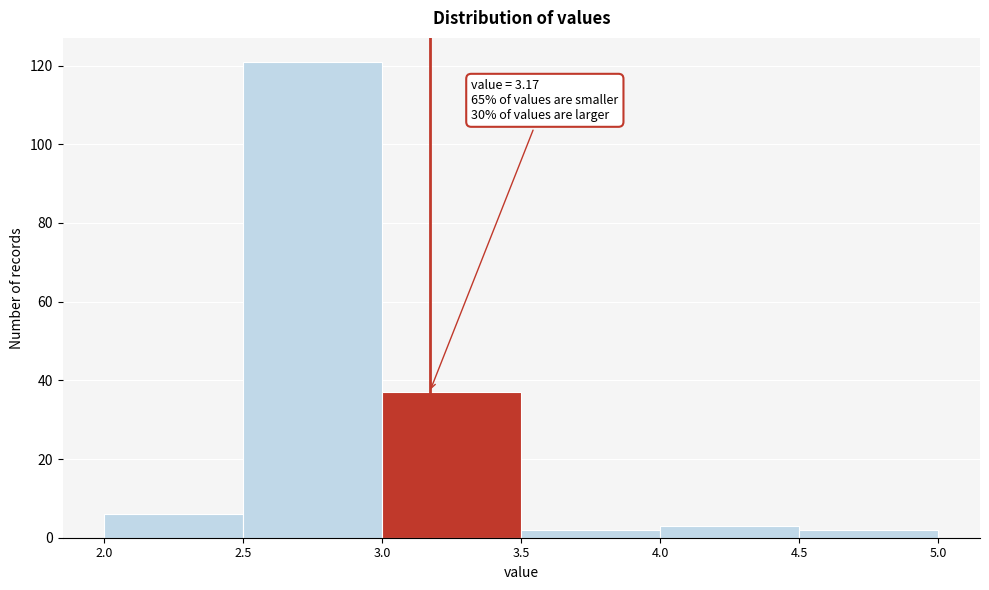

Over which range of the x-axis is the bar tallest?

2.5 to 3.0